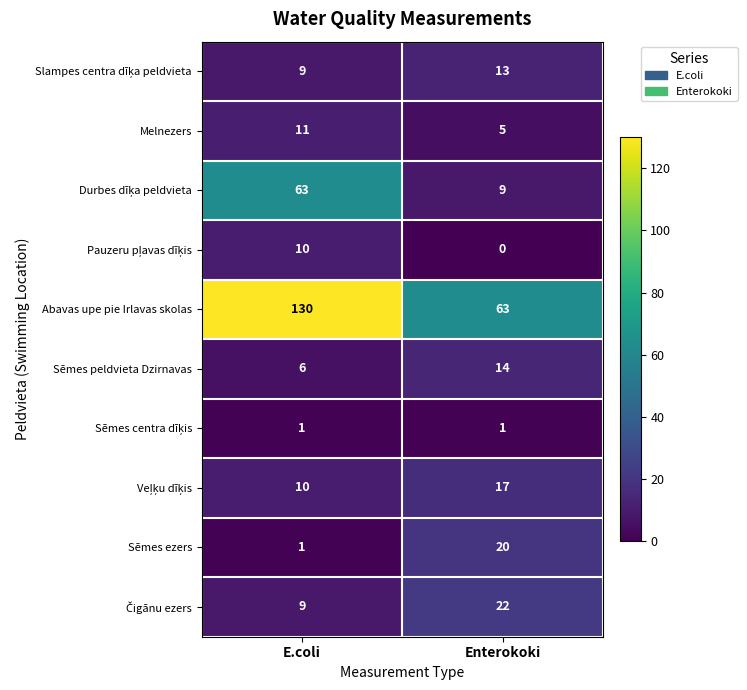

At which category is the sum across all series the highest?

E.coli